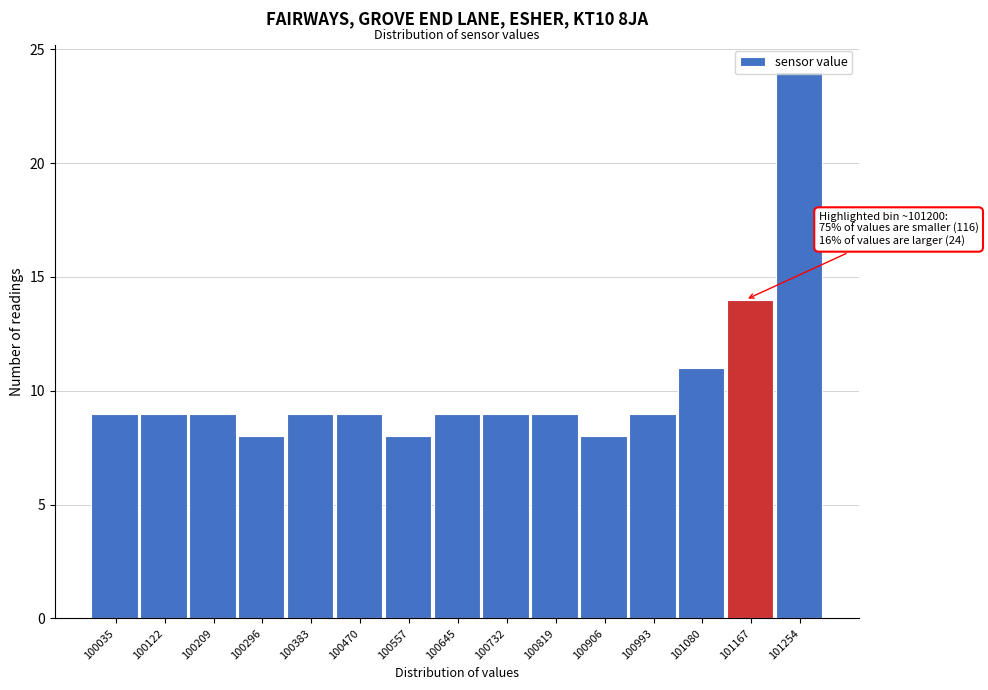

True or false: the data shows 8 at 100296.

True